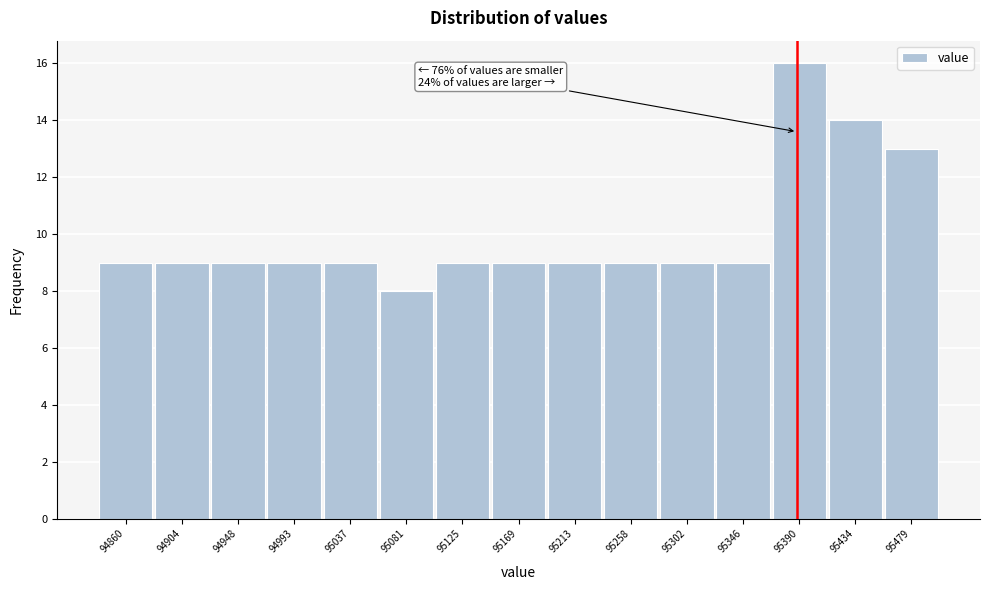

Reading left to right, extract all data points from this chart.

94860=9	94904=9	94948=9	94993=9	95037=9	95081=8	95125=9	95169=9	95213=9	95258=9	95302=9	95346=9	95390=16	95434=14	95479=13